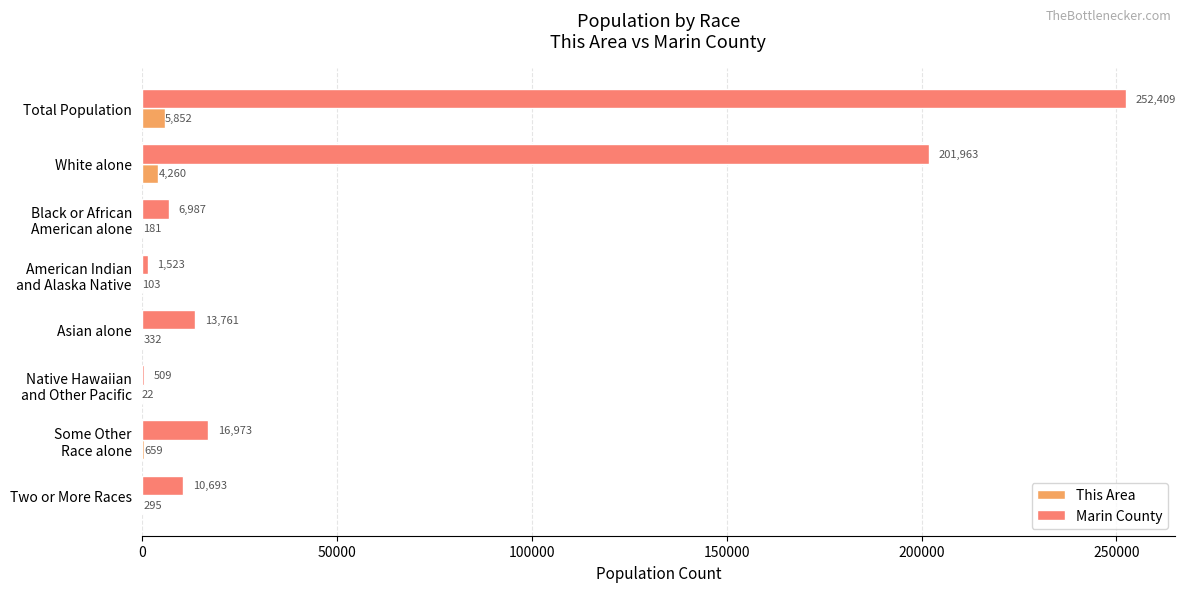

What is the total value across all series at Asian alone?

14093